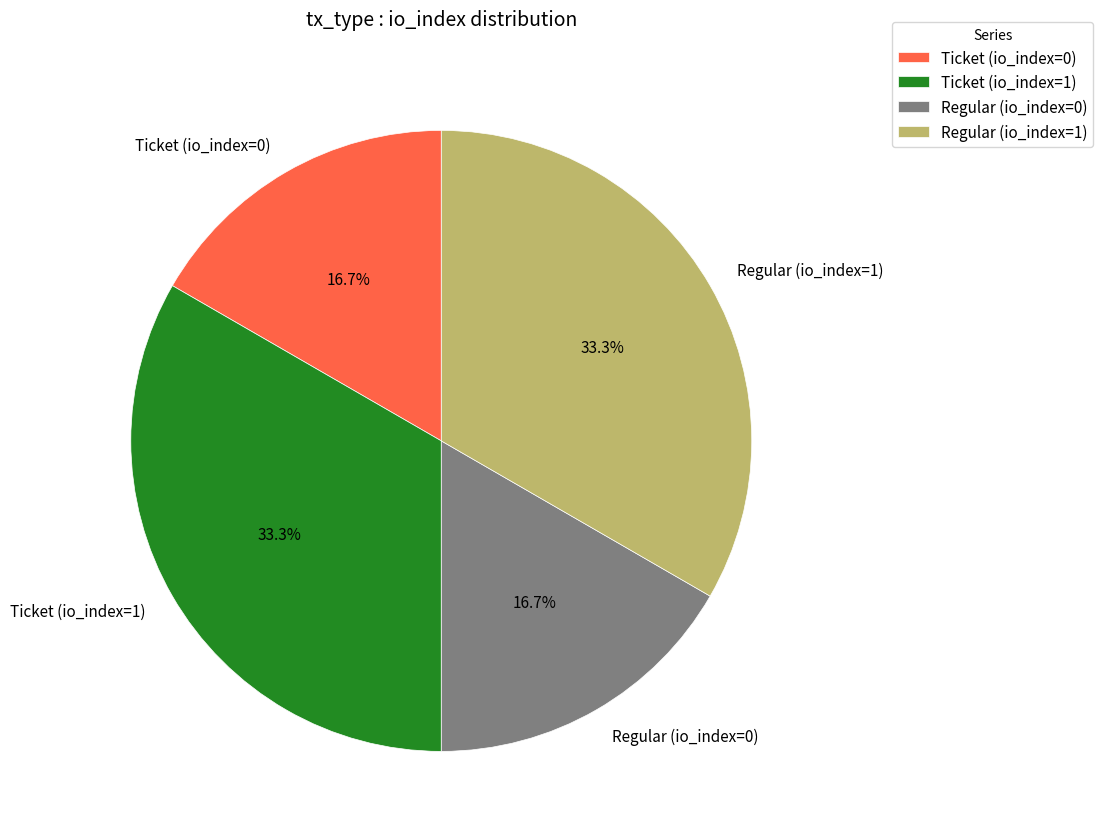

Does Regular (io_index=1) account for over 50% of the chart?

No